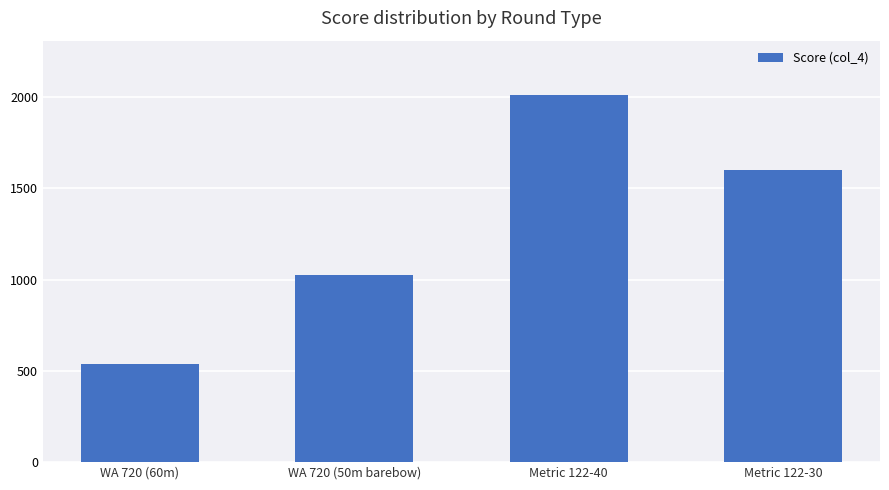

Rank the categories by value from lowest to highest.

WA 720 (60m), WA 720 (50m barebow), Metric 122-30, Metric 122-40